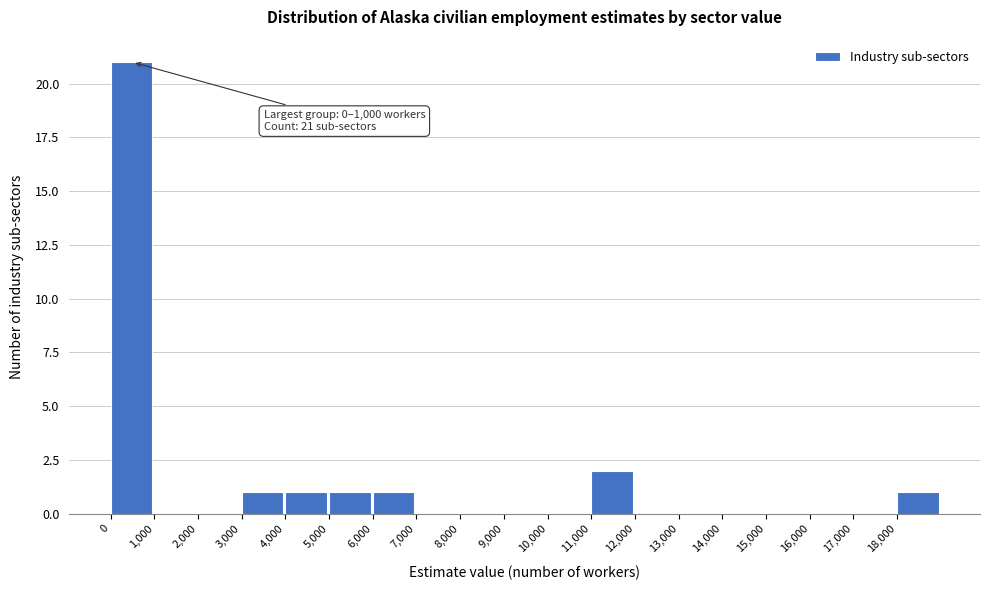

Over which range of the x-axis is the bar tallest?

0 to 1000